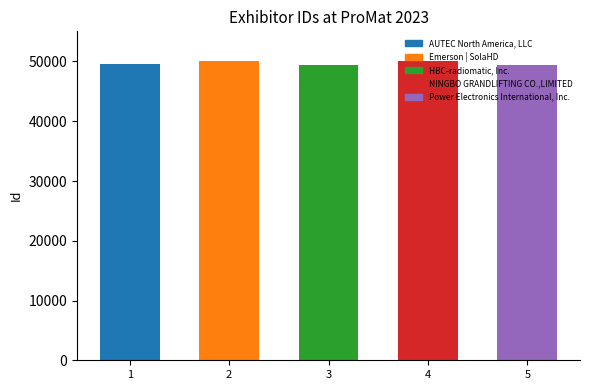

Is it true that the value at 1 is 49554?

True